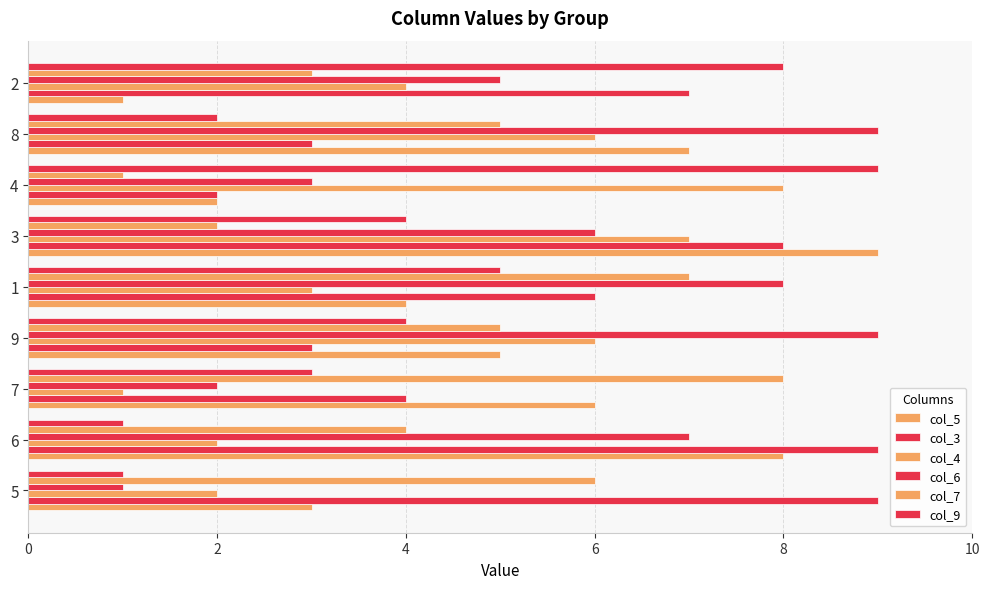

List the series in order of their peak value, highest first.

col_5, col_3, col_6, col_9, col_4, col_7